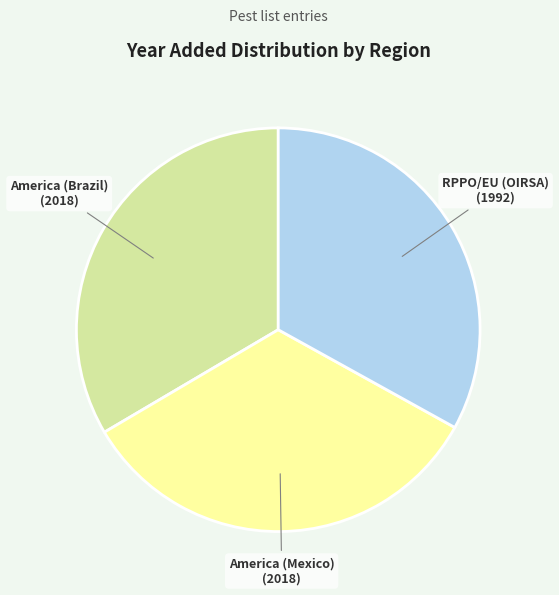

Do RPPO/EU (OIRSA) and America (Mexico) together represent more than half of the pie?

Yes